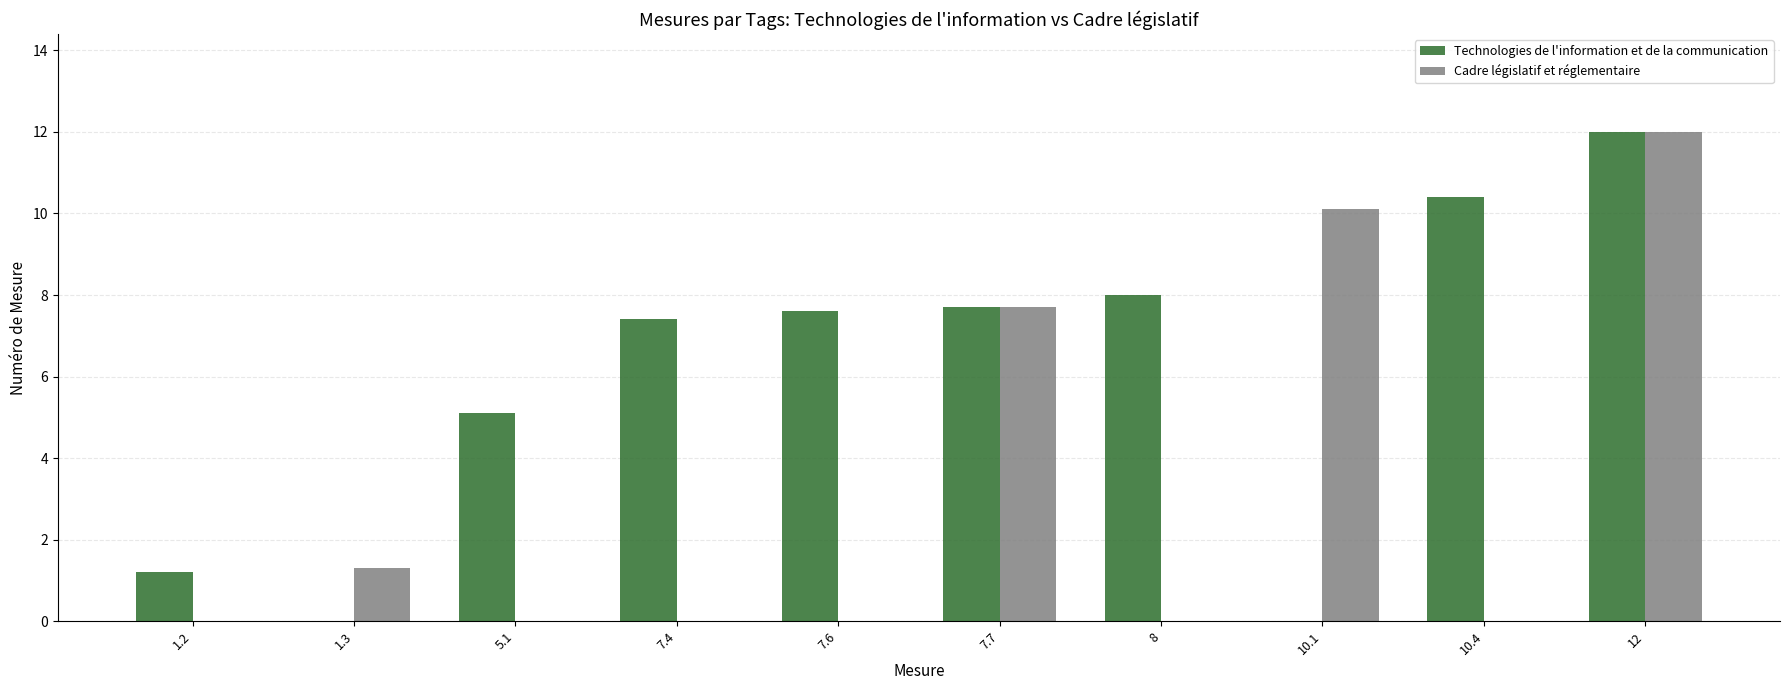

Reading left to right, what are all the values shown in this chart?

Technologies de l'information et de la communication: 1.2	0.0	5.1	7.4	7.6	7.7	8.0	0.0	10.4	12.0
Cadre législatif et réglementaire: 0.0	1.3	0.0	0.0	0.0	7.7	0.0	10.1	0.0	12.0